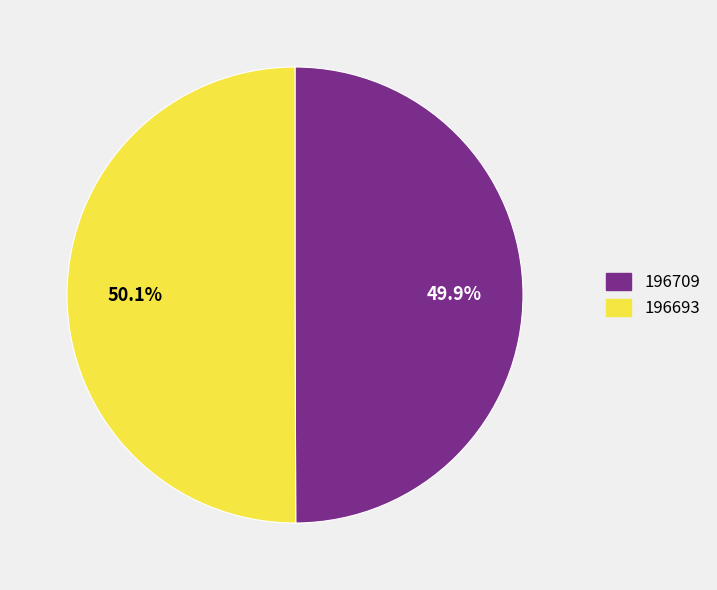

How many segments does this pie chart have?

2